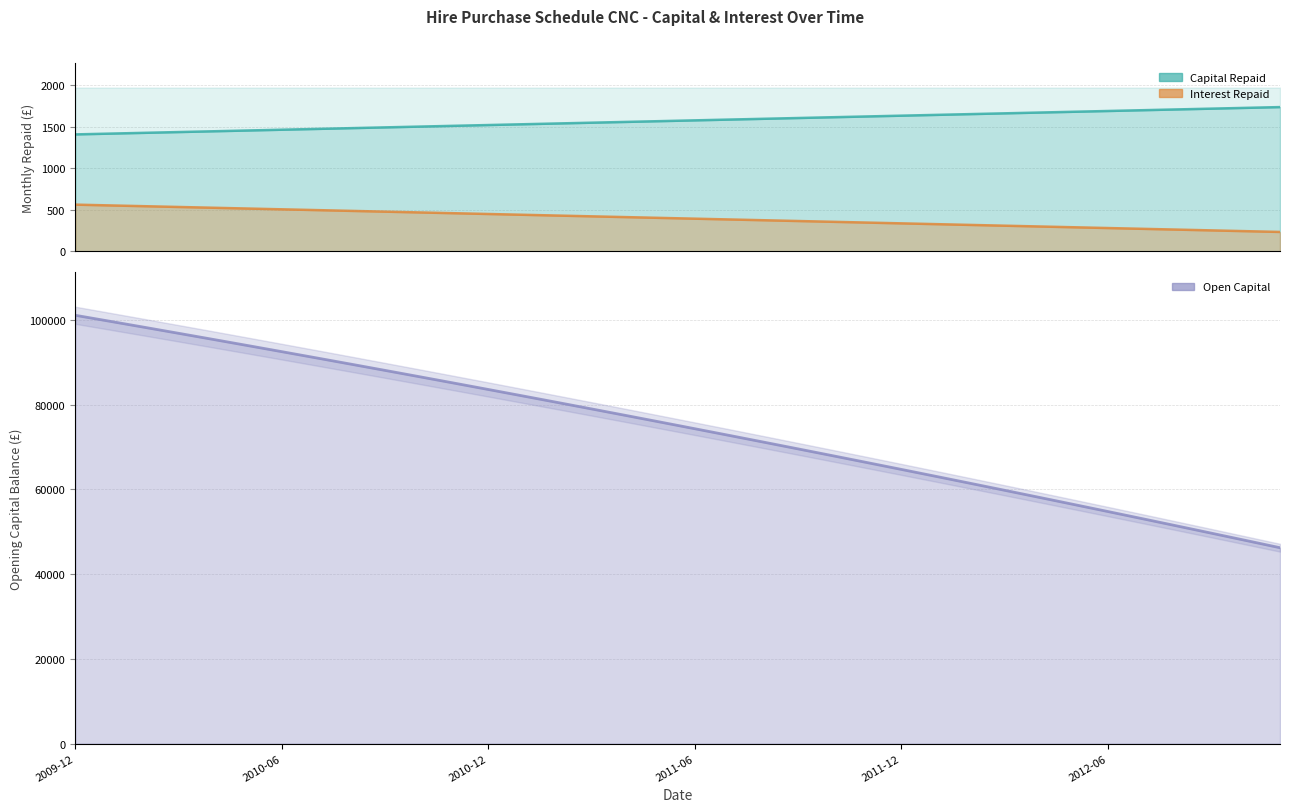

True or false: Interest Repaid has a value of 2121.1 at 2011-05.

False